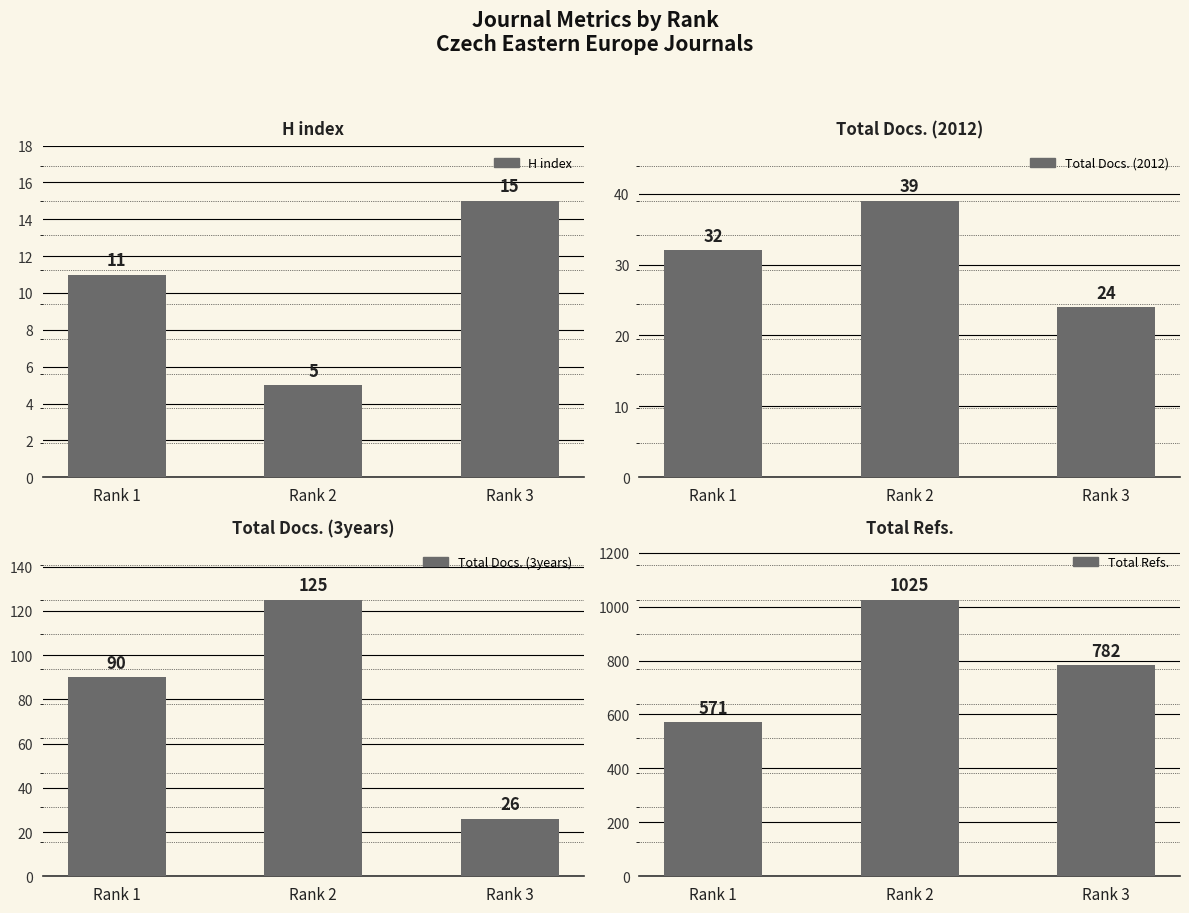

Is the value of Total Docs. (2012) at Rank 1 greater than the value of Total Refs. at Rank 3?

No